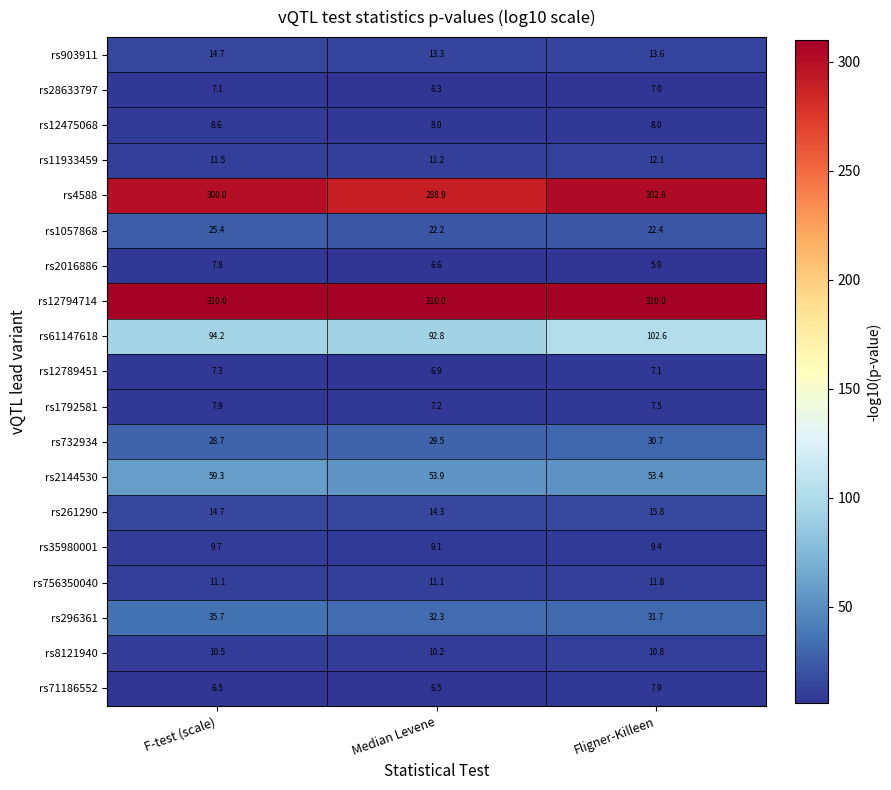

What value does the rs1057868 series have at Fligner-Killeen?

22.4